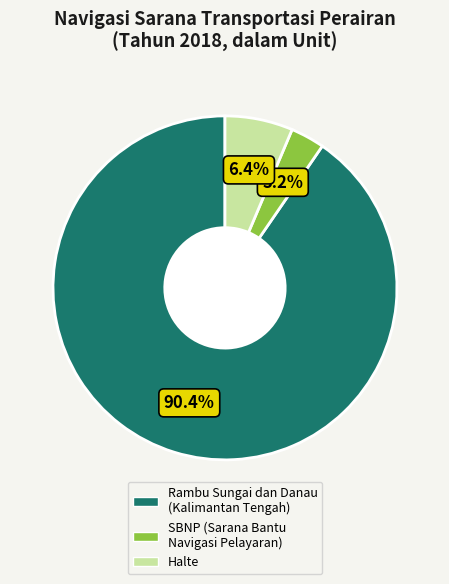

Does any single category account for the majority?

Yes